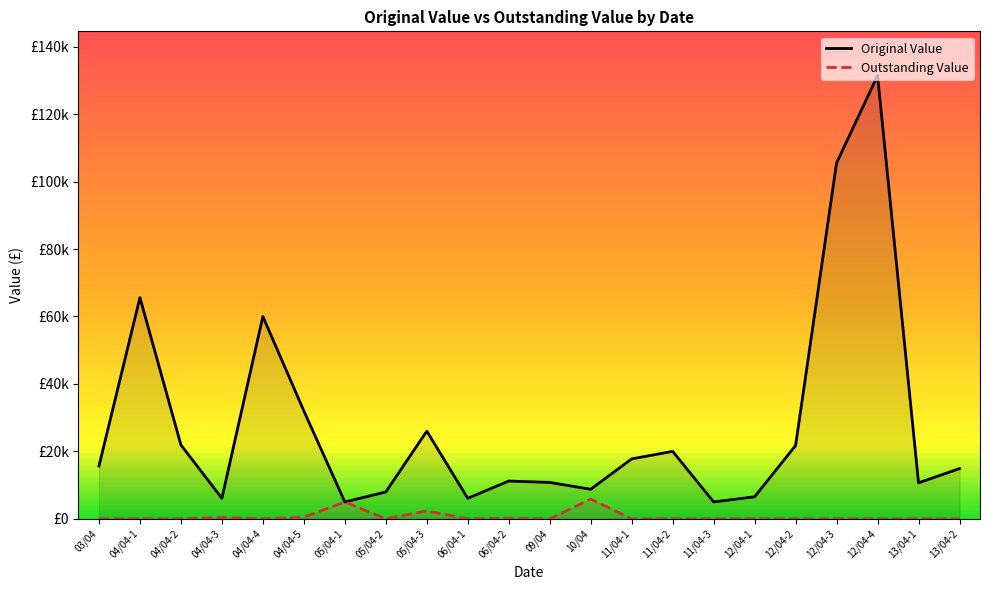

At which category is the sum across all series the highest?

12/04-4